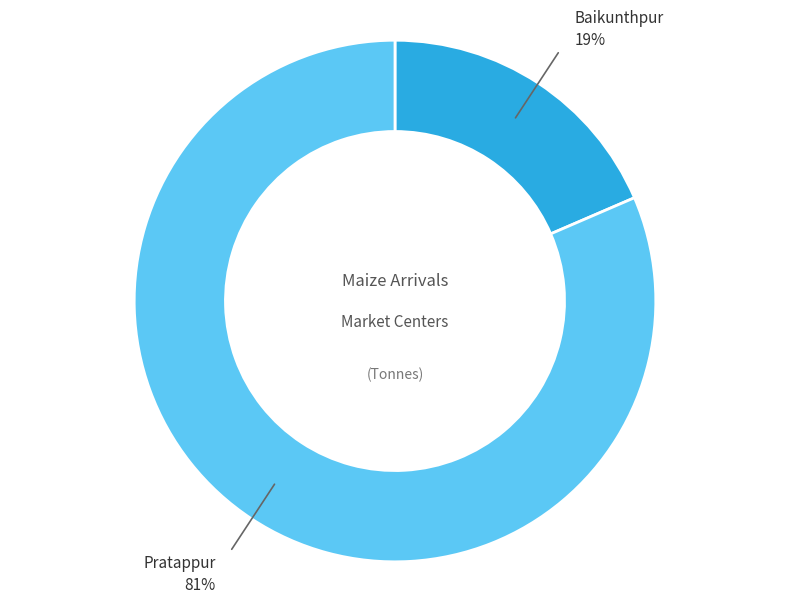

Does any single category account for the majority?

Yes